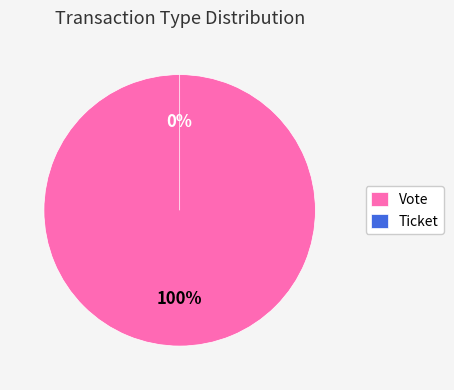

Which slice is the smallest?

Ticket